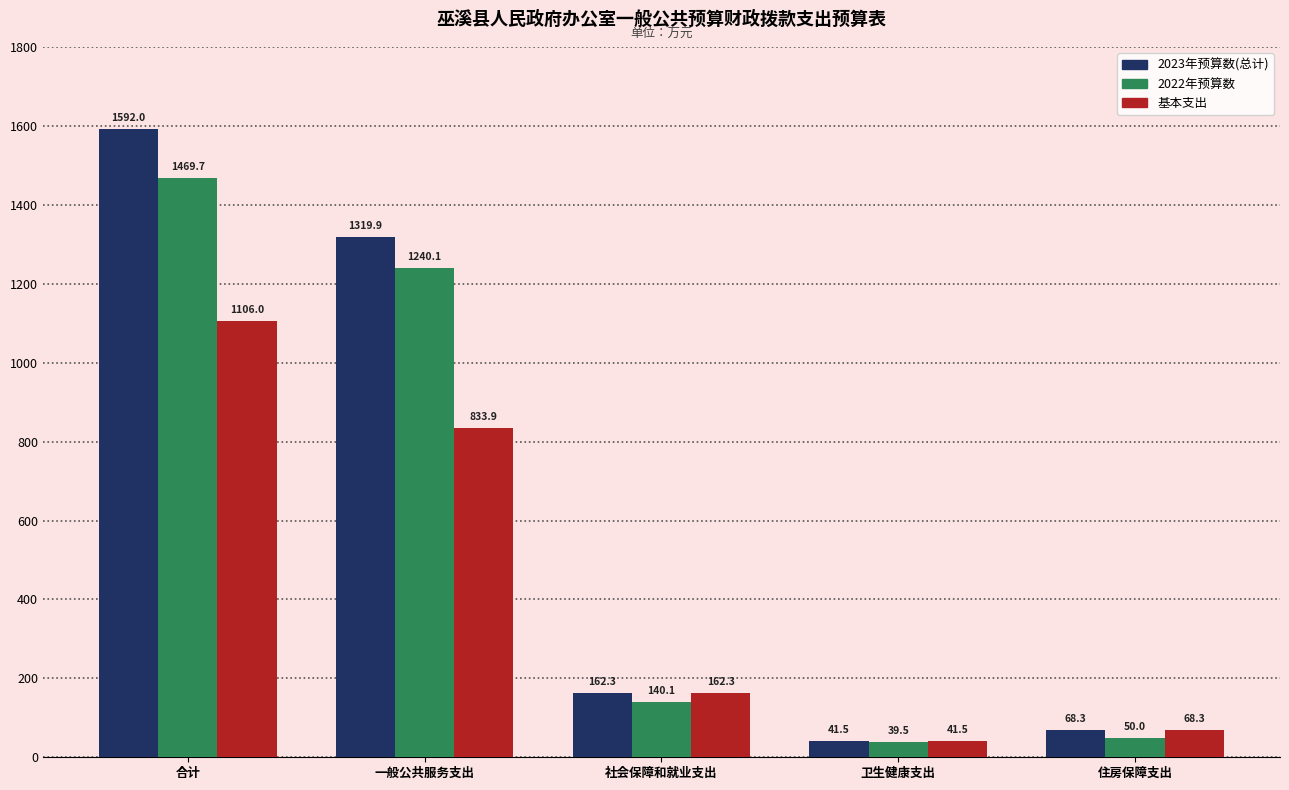

Which series has the widest spread of values?

2023年预算数(总计)